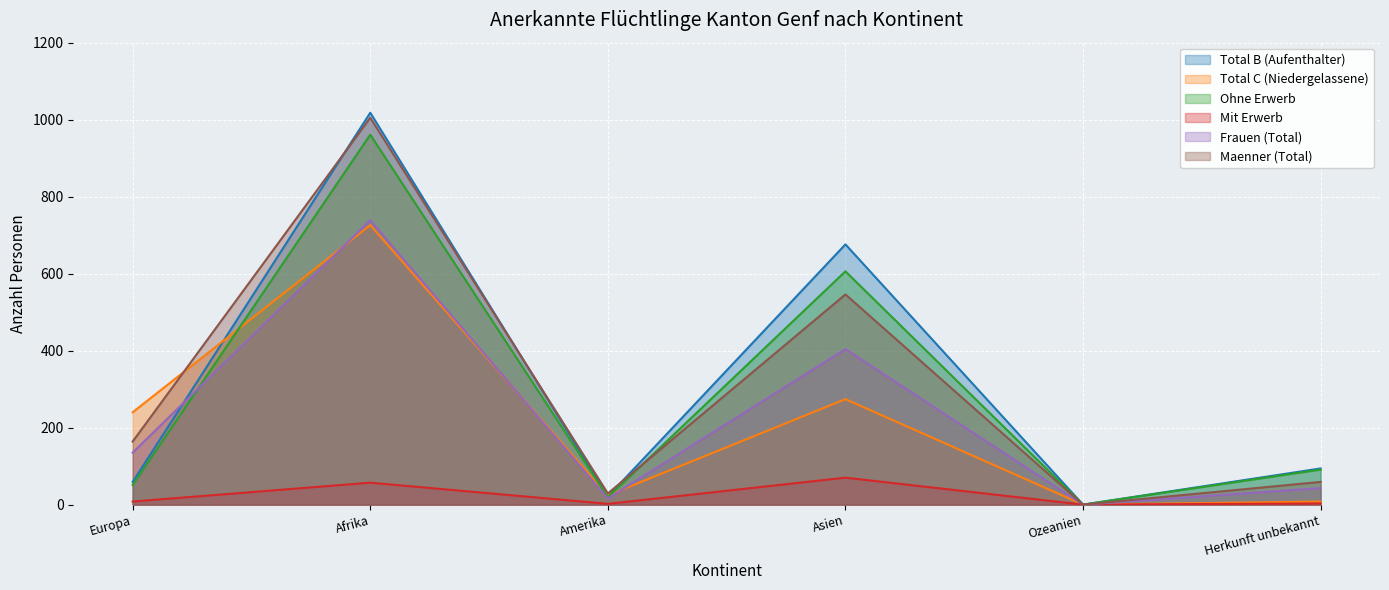

What is the label of the 4th point from the left?

Asien